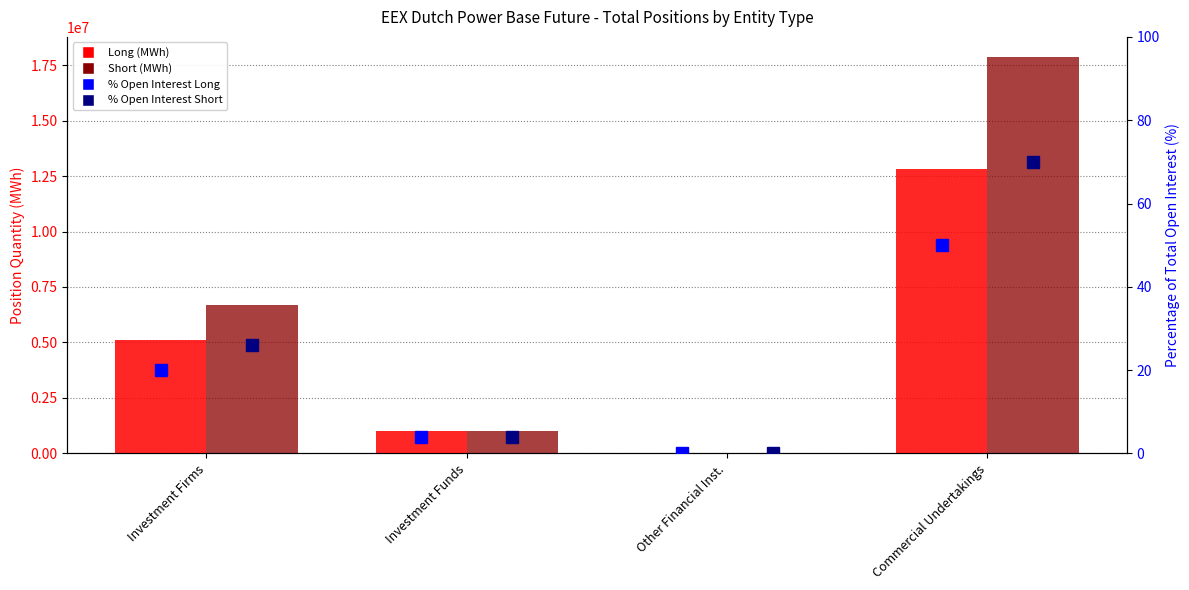

What is the label of the 2nd bar from the right?

Other Financial Inst.